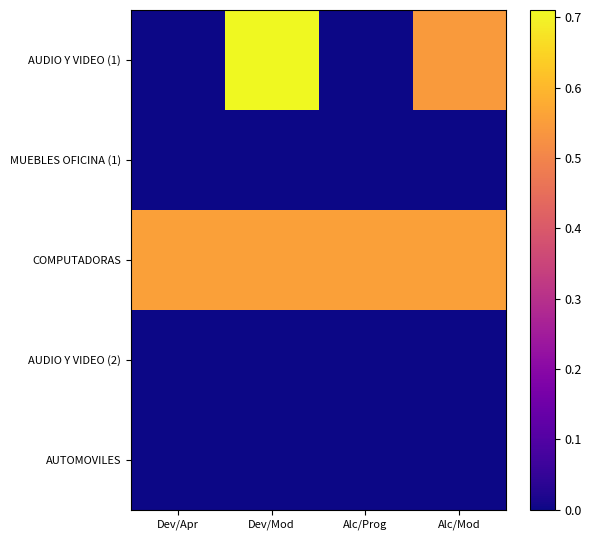

Between Dev/Apr and Alc/Mod, which series saw the biggest shift?

AUDIO Y VIDEO (1)